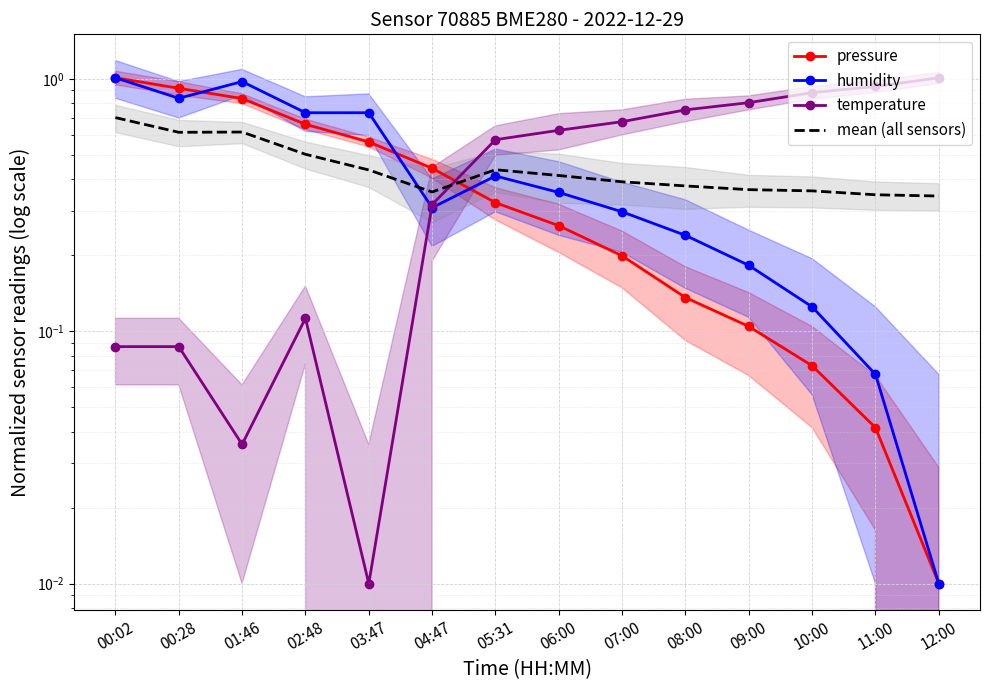

Between which two adjacent categories do humidity and mean (all sensors) first intersect?

03:47 and 04:47